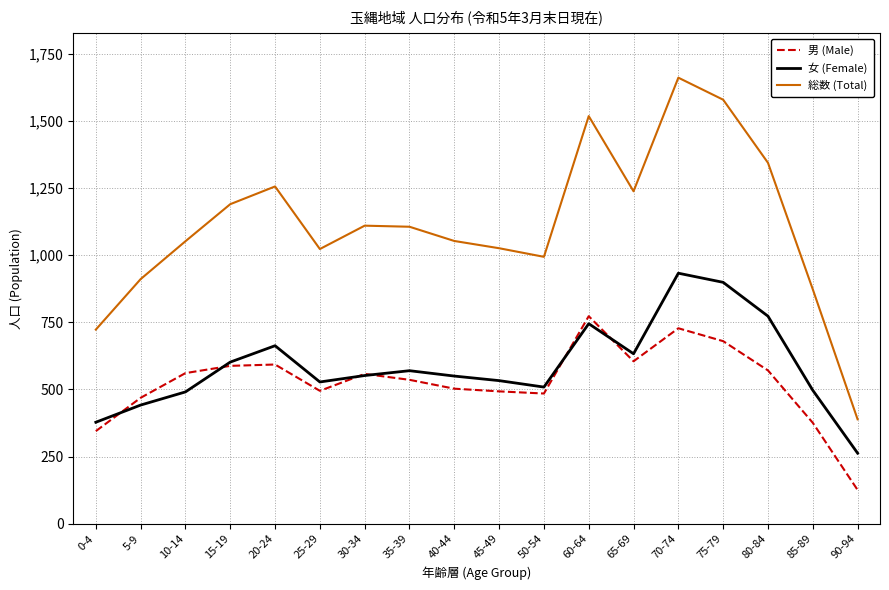

The value of 総数 (Total) at 60-64 is 1007. True or false?

False